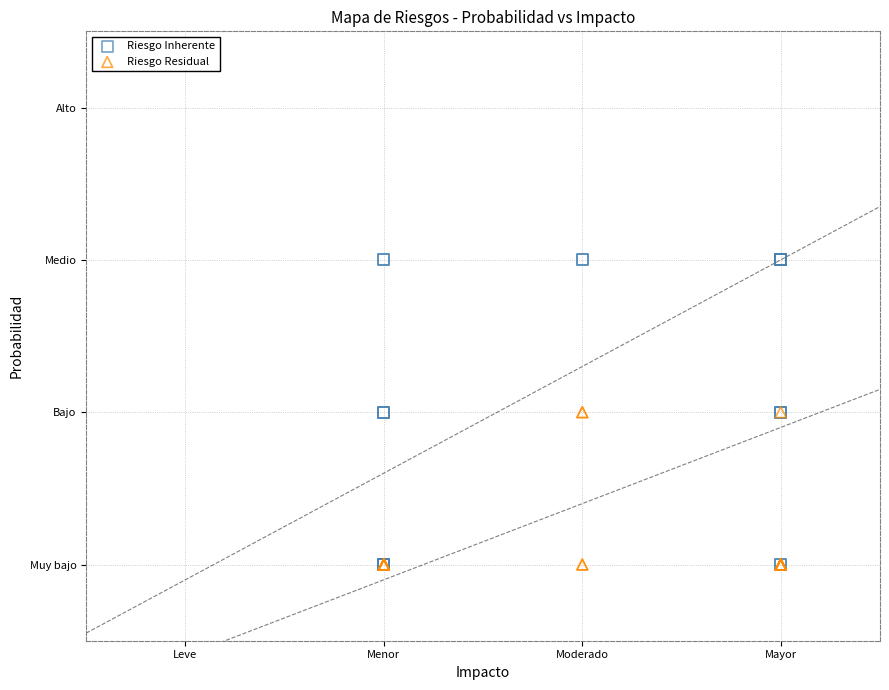

What are all the series names shown in the legend?

Riesgo Inherente, Riesgo Residual